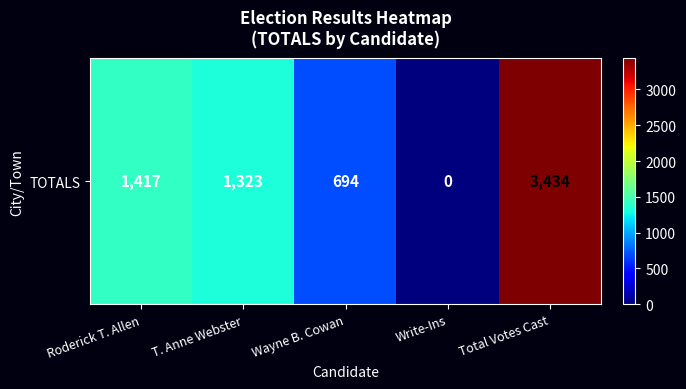

Reading left to right, what are all the values shown in this chart?

1417	1323	694	0	3434